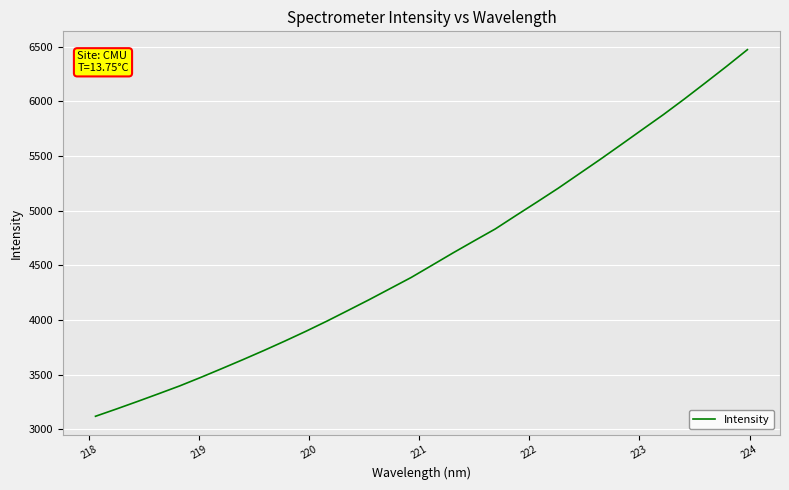

What is the difference between the maximum and minimum values?

3354.9